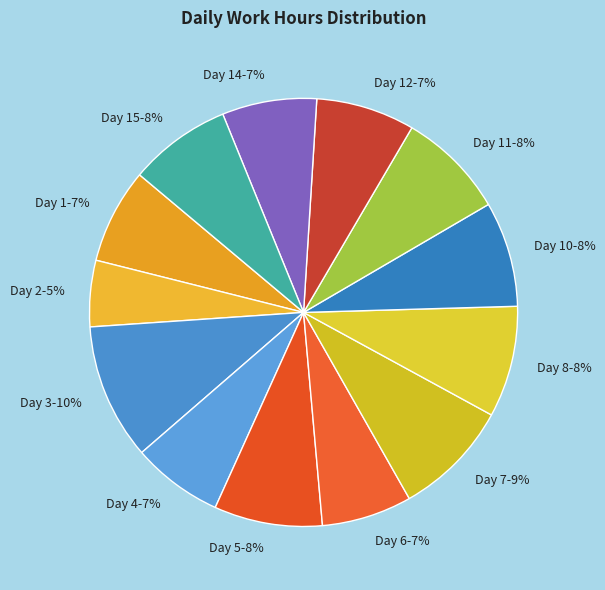

Between Day 3-10% and Day 10-8%, which is larger?

Day 3-10%